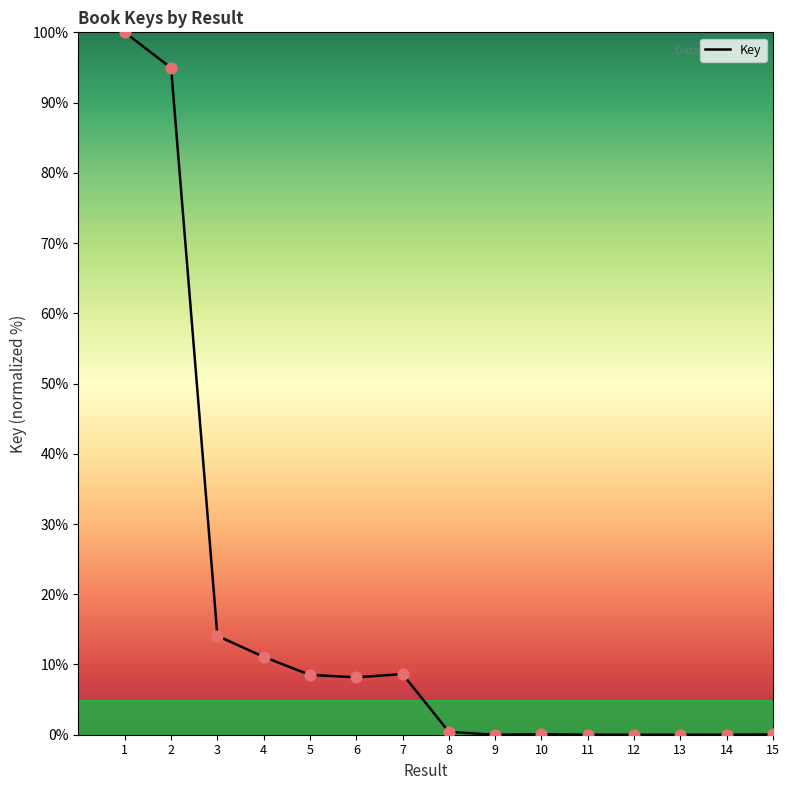

What is the change in value from 7 to 12?

-8.6